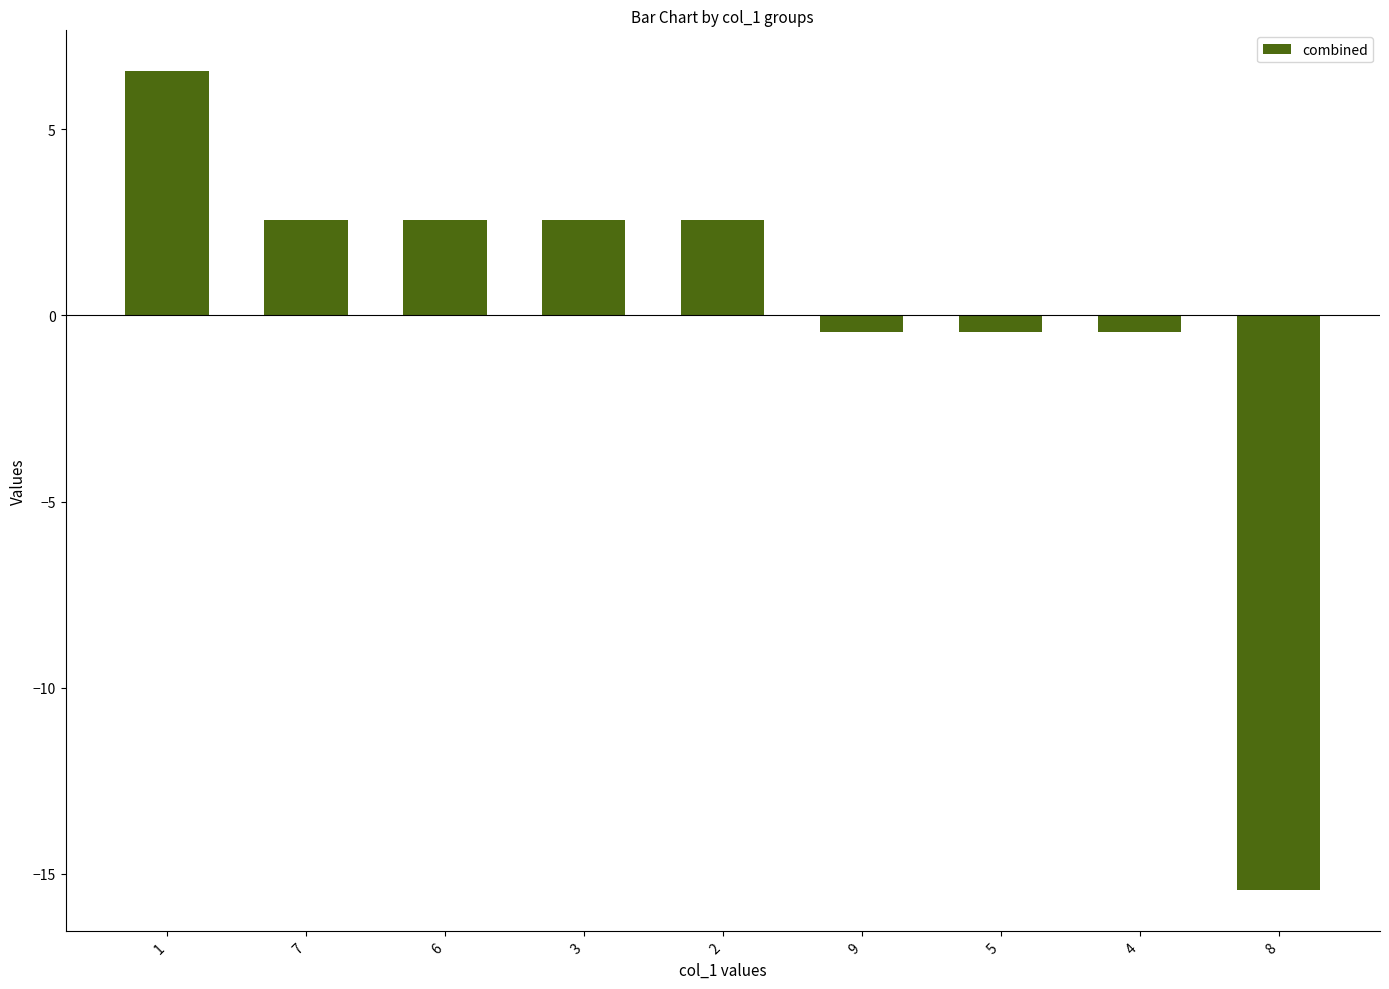

Reading left to right, list all the values displayed in this chart.

6.6	2.6	2.6	2.6	2.6	-0.4	-0.4	-0.4	-15.4